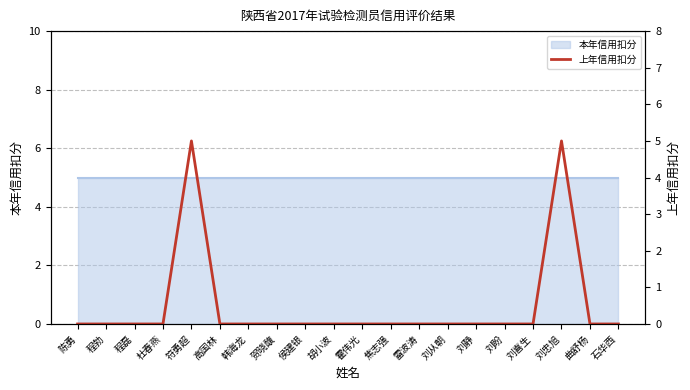

What is the difference between the maximum and second lowest values?

5